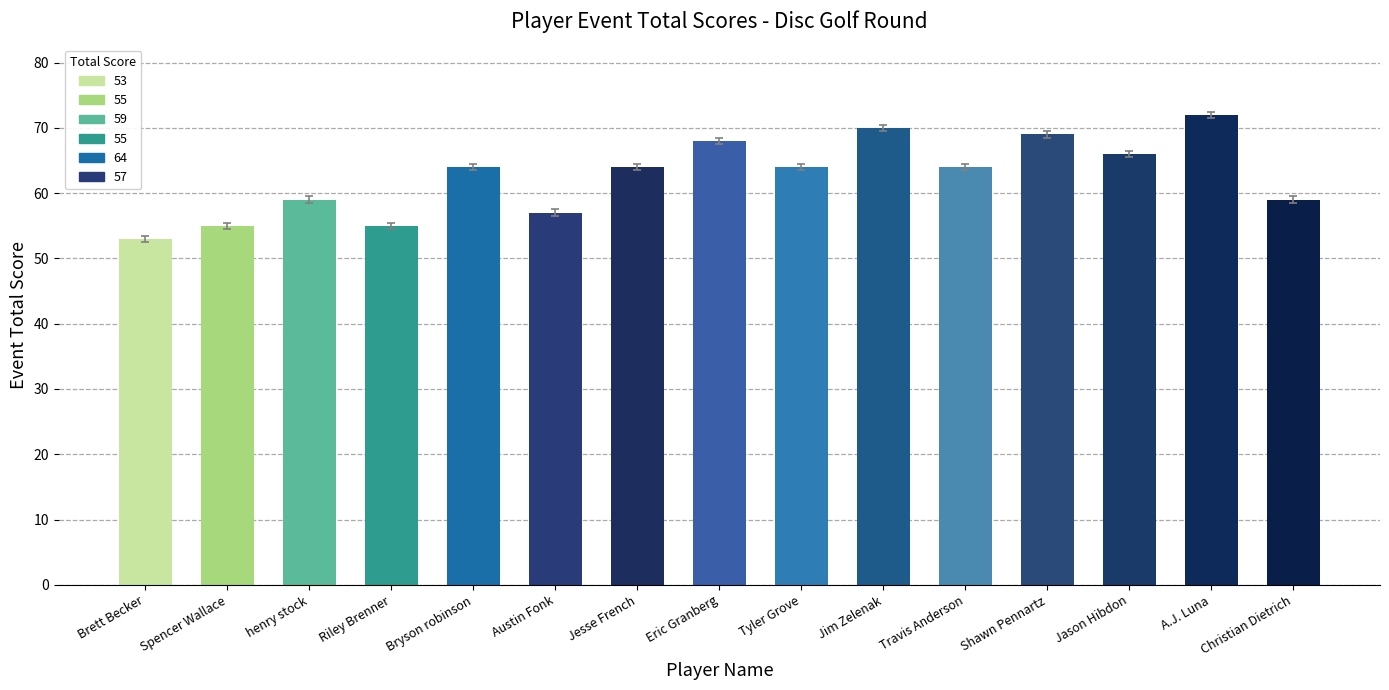

Is it true that the value at Jim Zelenak is 70?

True